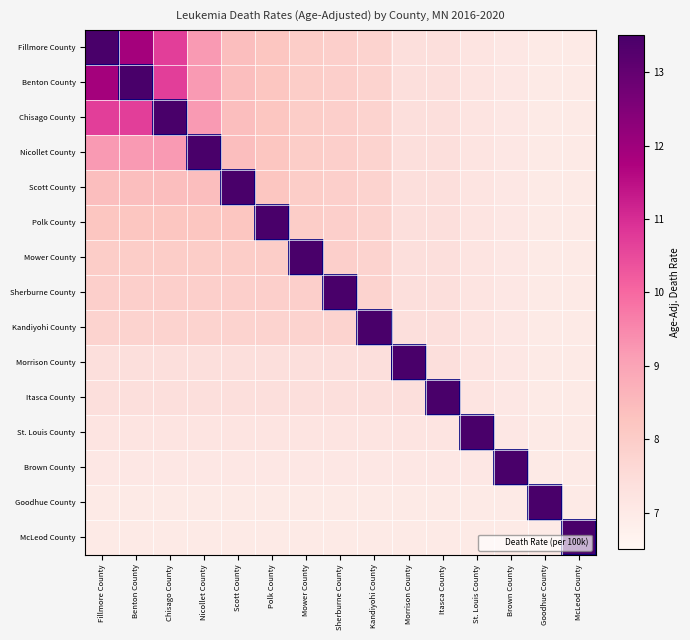

How many categories are shown in the chart?

15